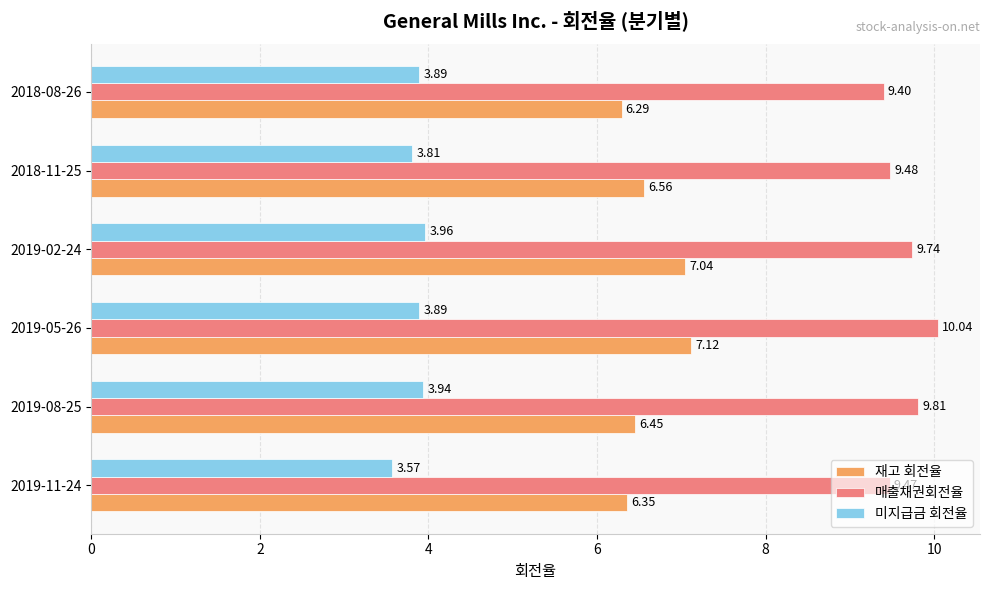

What is the total value across all series at 2018-11-25?

19.9